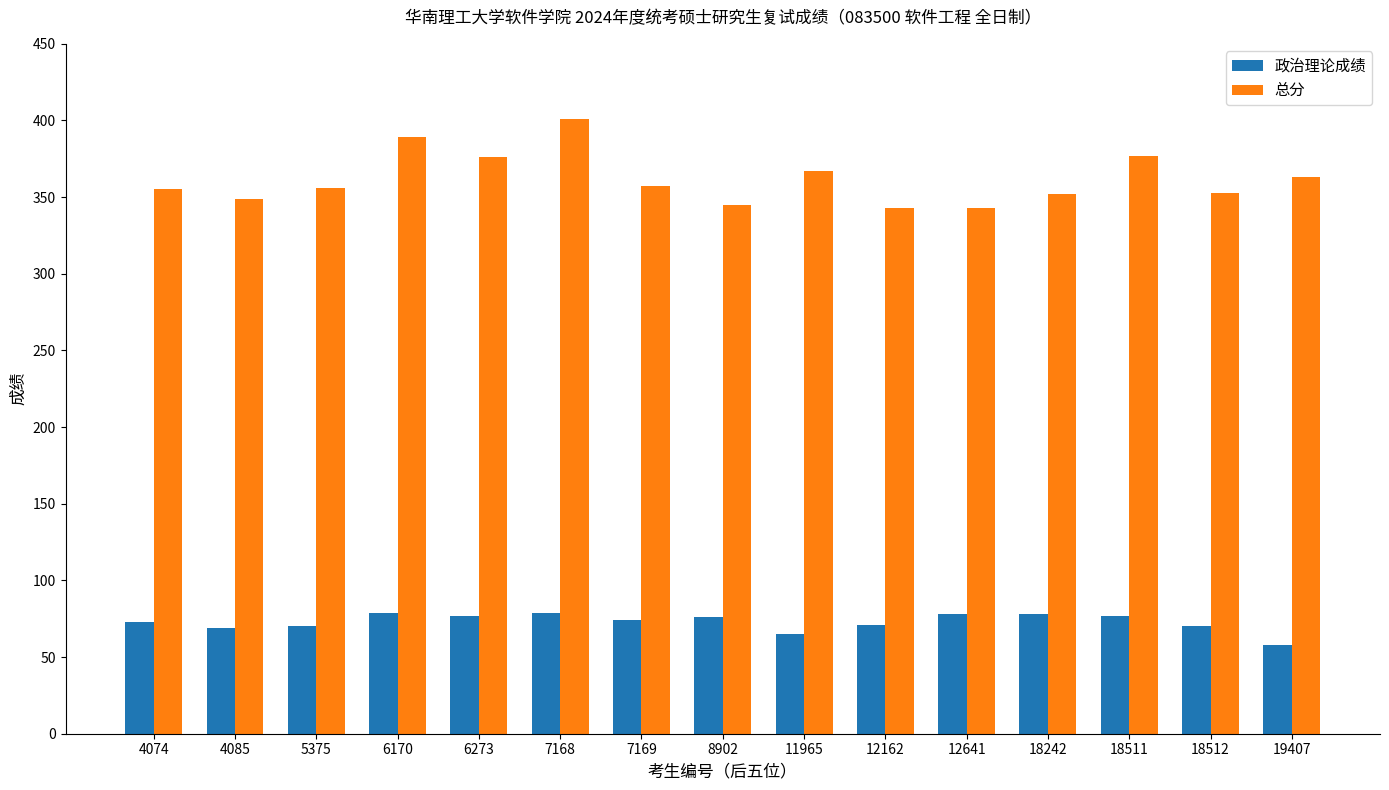

Count the number of categories in the chart.

15